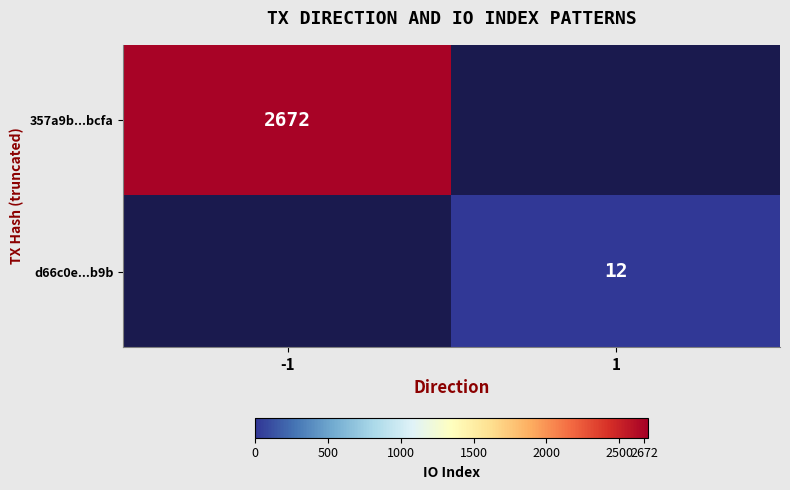

Is it true that 357a9b...bcfa equals 4379 at -1?

False